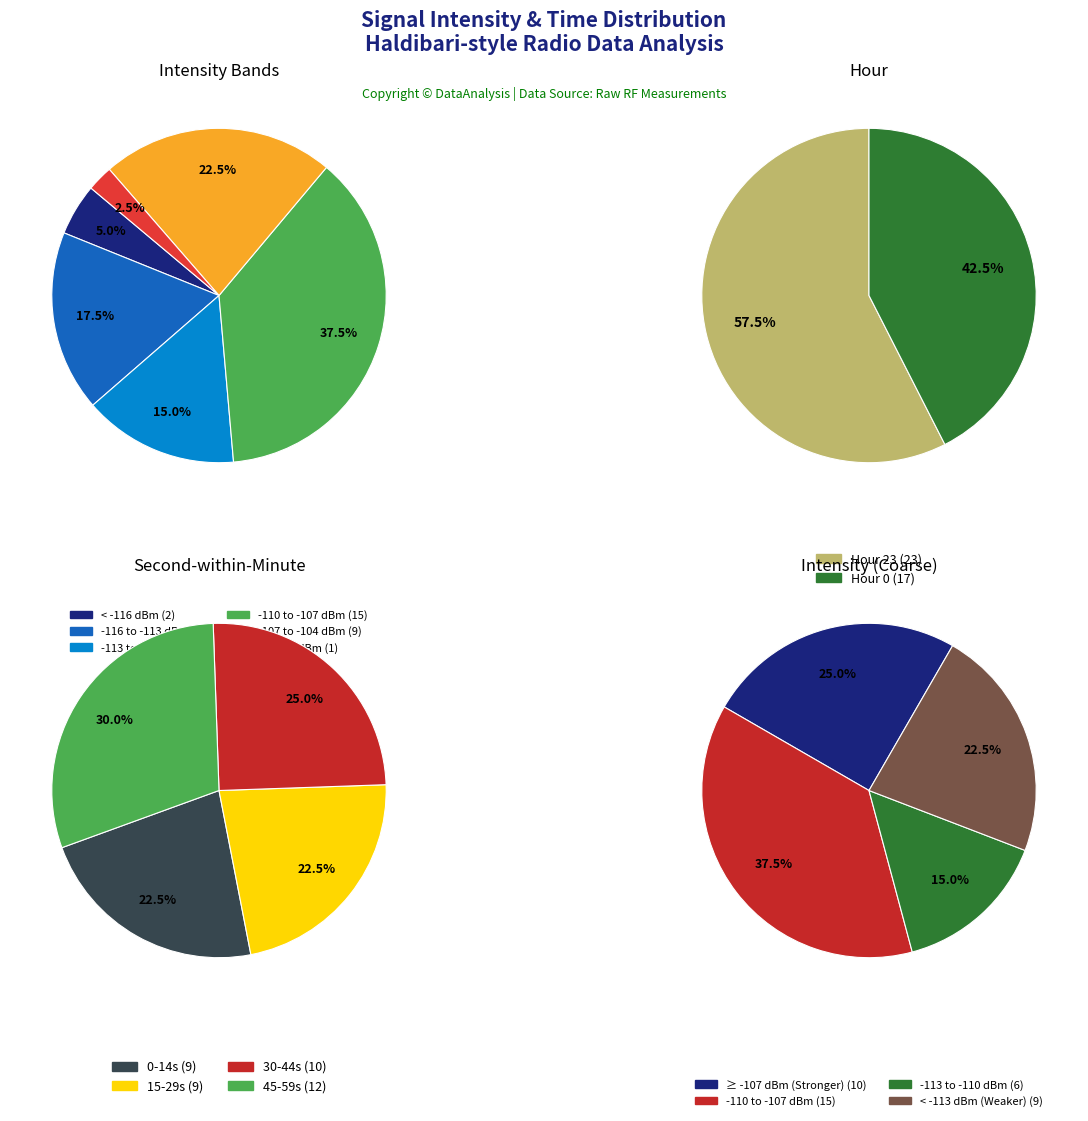

Which category has the smallest portion of the pie?

Hour 0 (count)